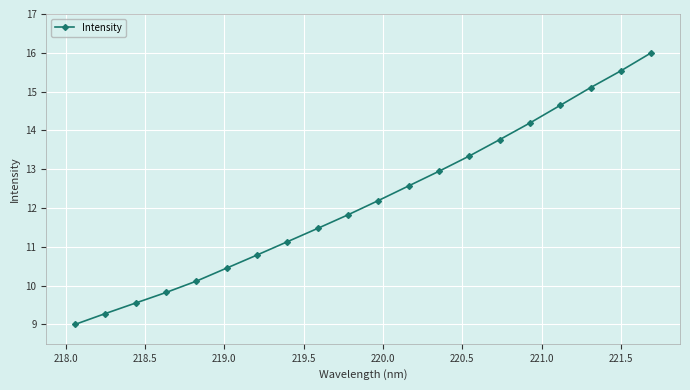

What is the maximum value shown in the chart?

16.0